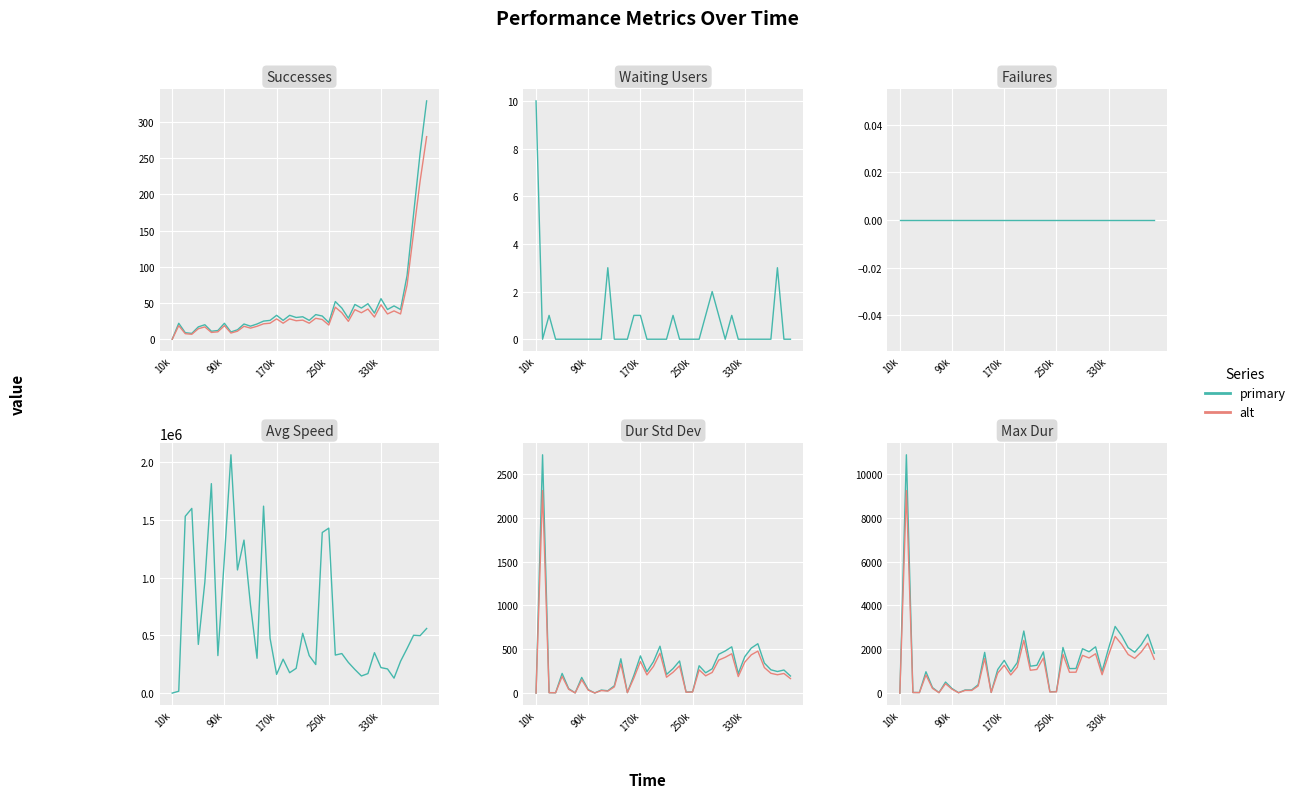

True or false: Avg Speed and Dur Std Dev intersect in this chart.

False